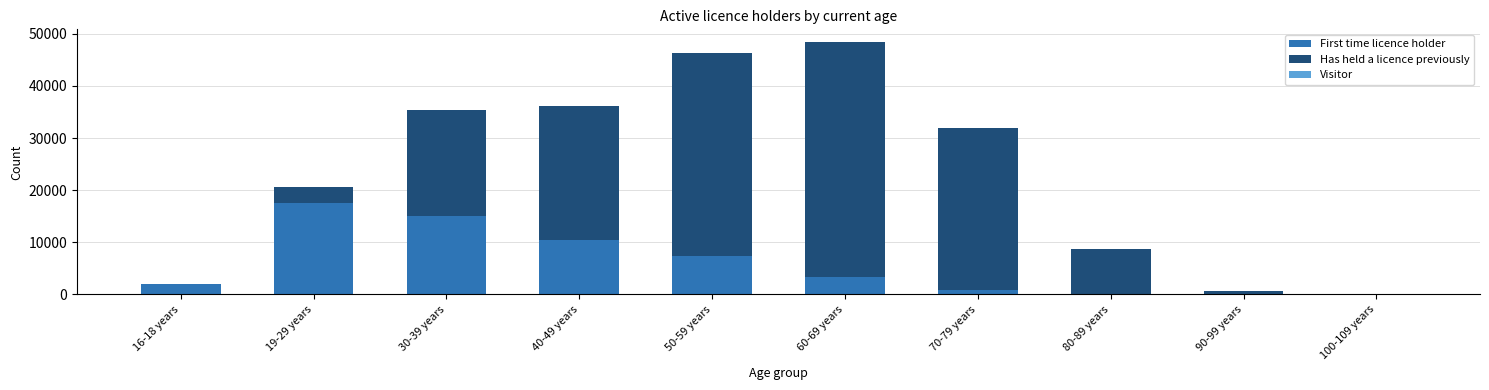

At which label does First time licence holder reach its peak?

19-29 years